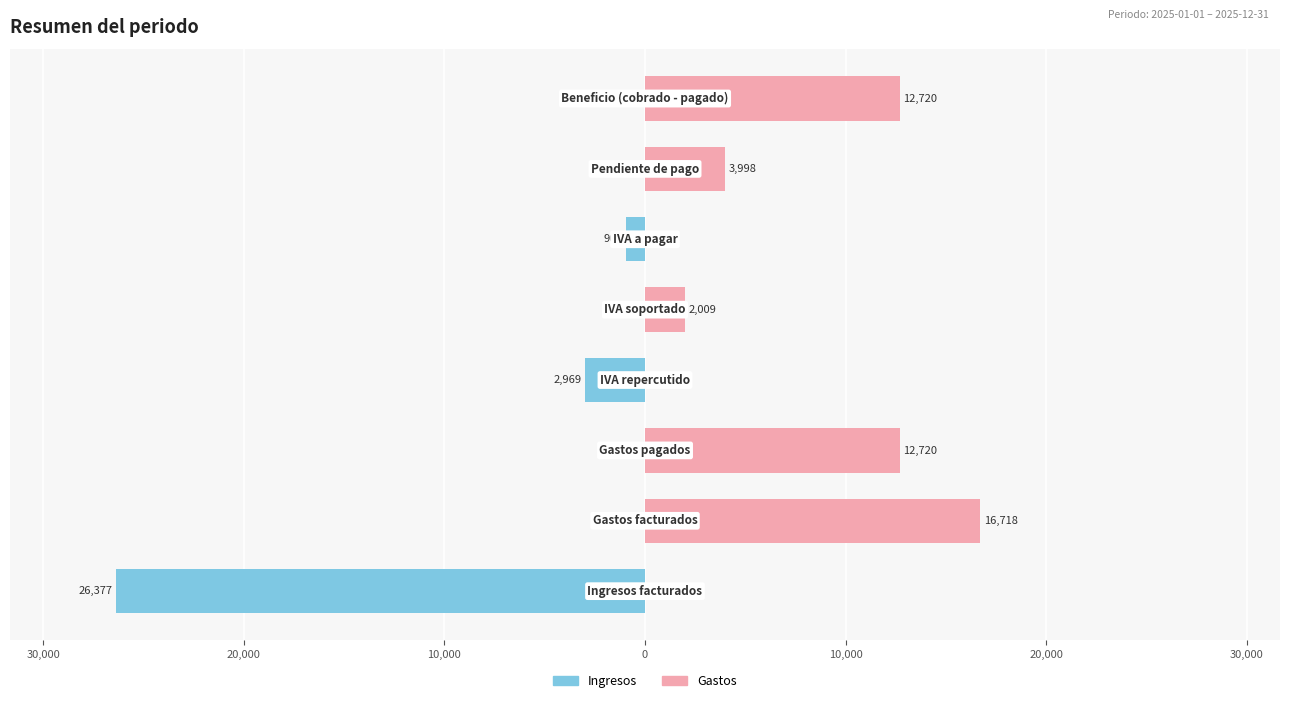

Reading left to right, list all the values displayed in this chart.

Ingresos: 40,000=-26377.0	30,000=0.0	20,000=0.0	10,000=-2968.9	0=0.0	10,000=-959.8	20,000=0.0	30,000=0.0
Gastos: 40,000=0.0	30,000=16717.9	20,000=12719.8	10,000=0.0	0=2009.1	10,000=0.0	20,000=3998.2	30,000=12719.8